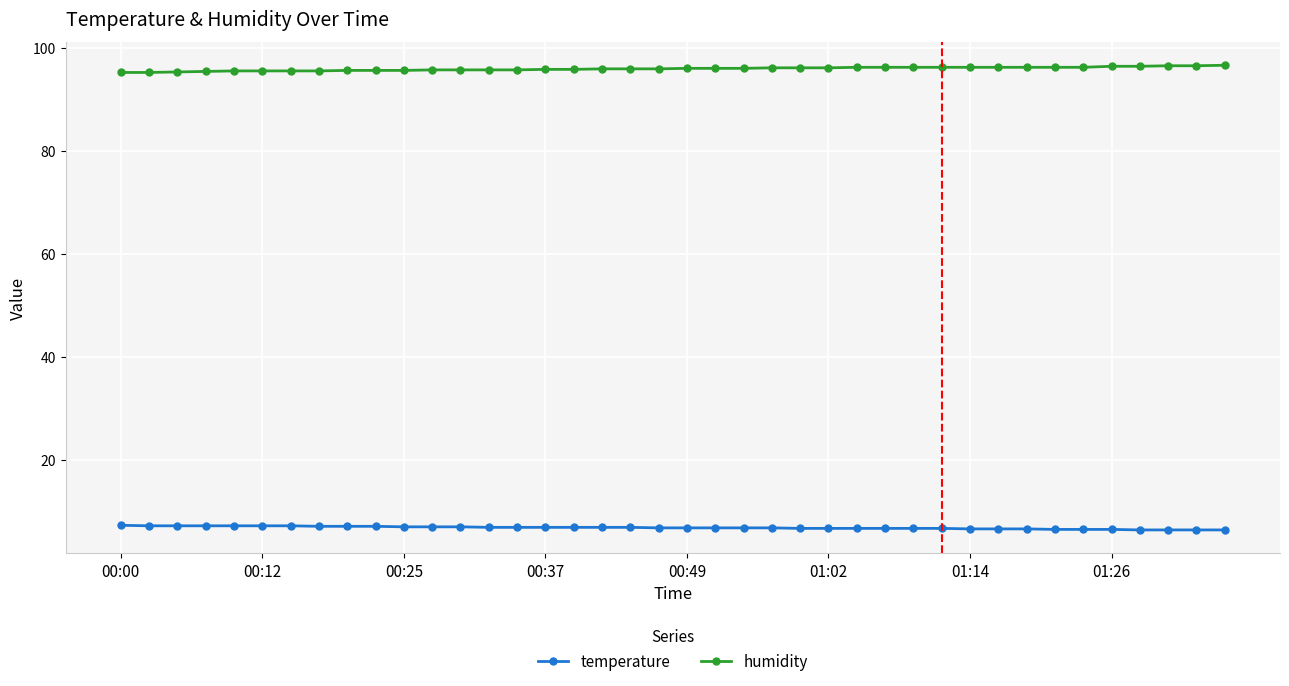

What is the maximum value shown in the chart?

96.6